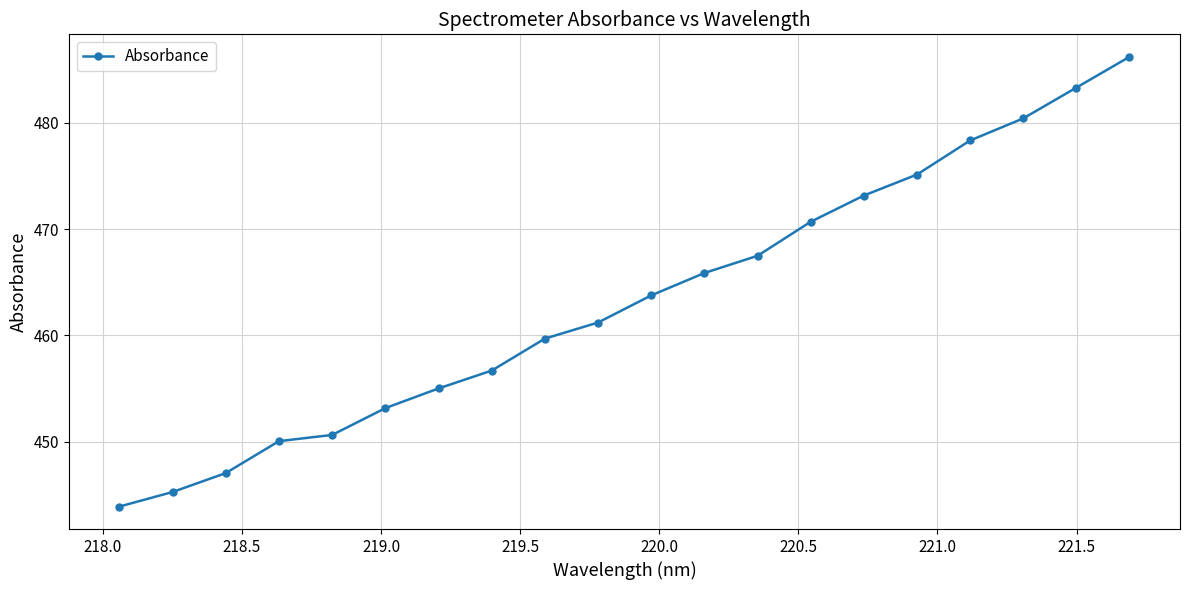

How many data points are less than 463?

10